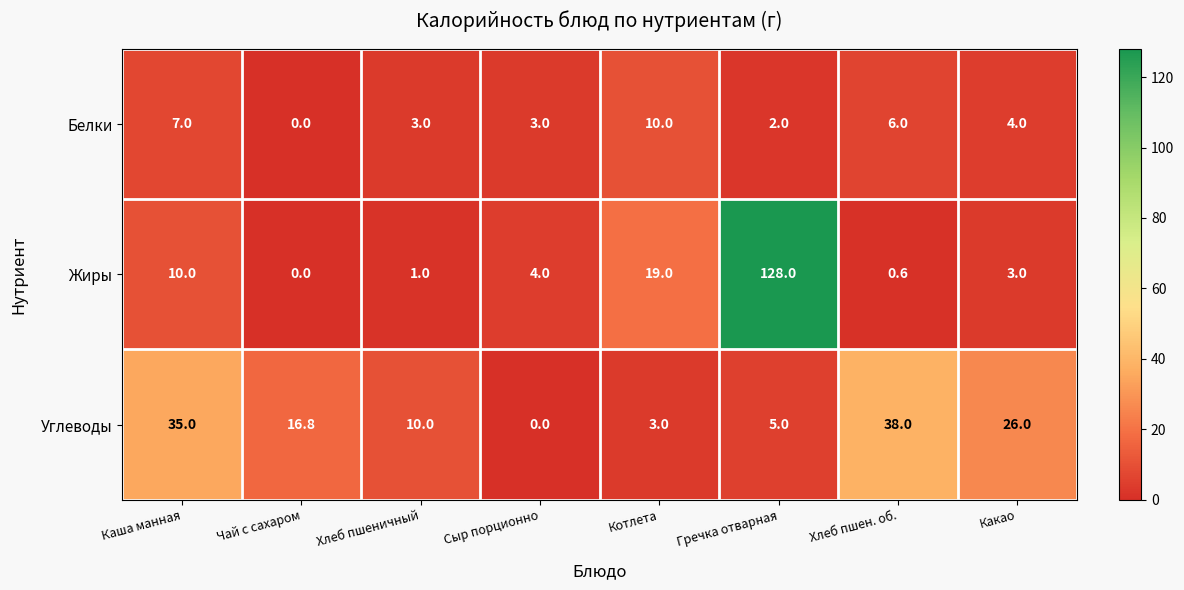

Where does the Жиры series first go above 4?

Каша манная